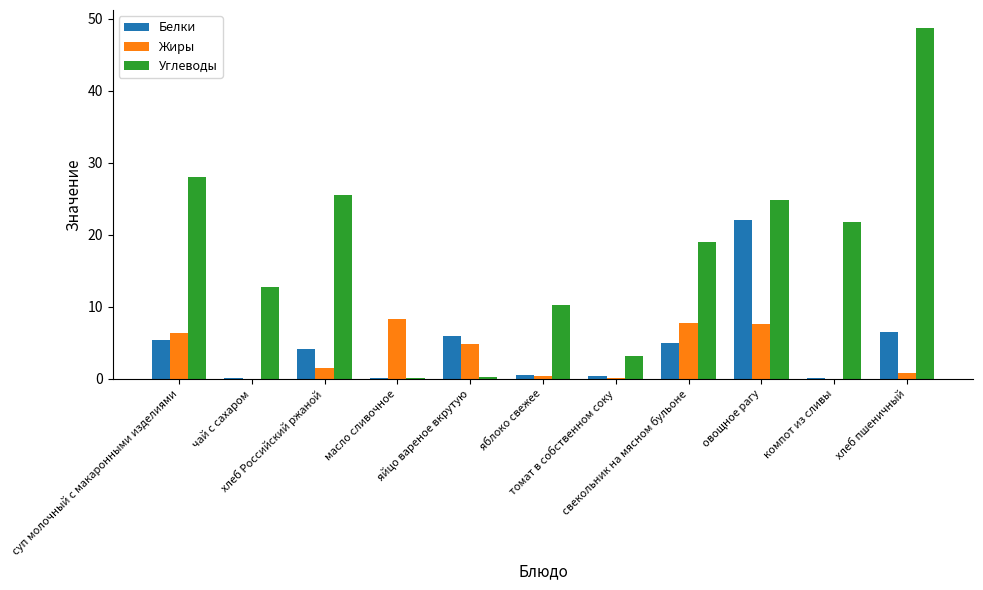

Which series has the largest total across all categories?

Углеводы